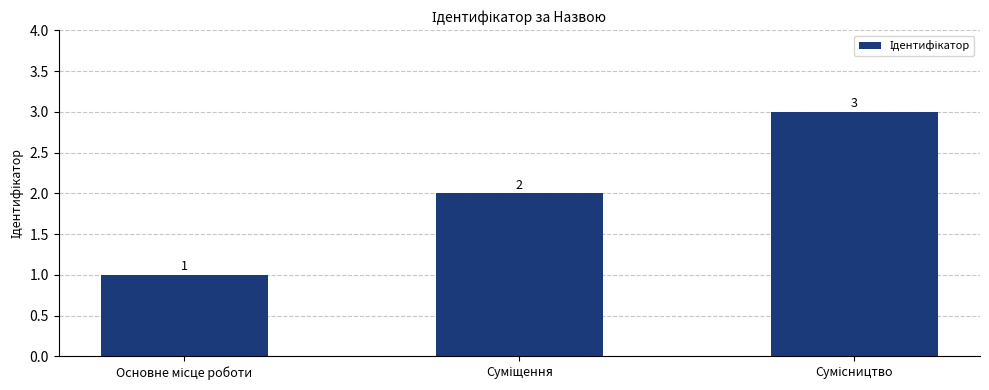

Does the chart contain any negative values?

No